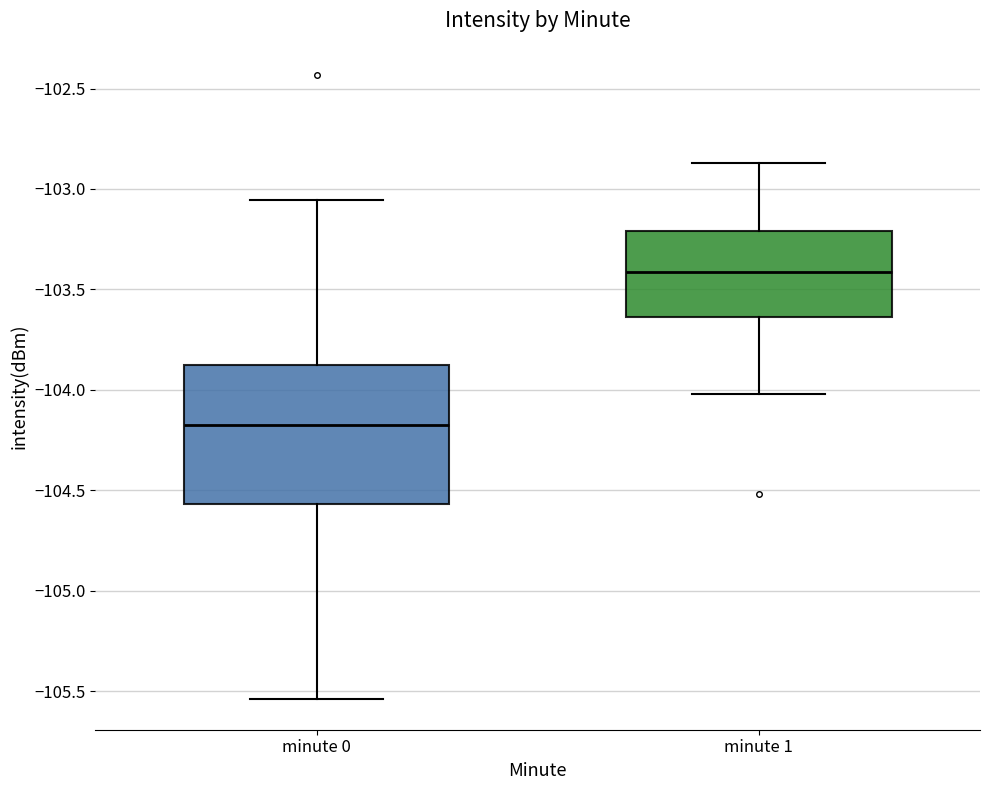

Reading left to right, read every box against the y-axis: the position of its median line, the range the box covers, and the ends of its whiskers. The values are not printed on the chart, so give them approximately, as read against the axis.

minute 0: median -104.20, box -104.55 to -103.90, whiskers -105.55 to -103.05
minute 1: median -103.40, box -103.65 to -103.20, whiskers -104.00 to -102.85